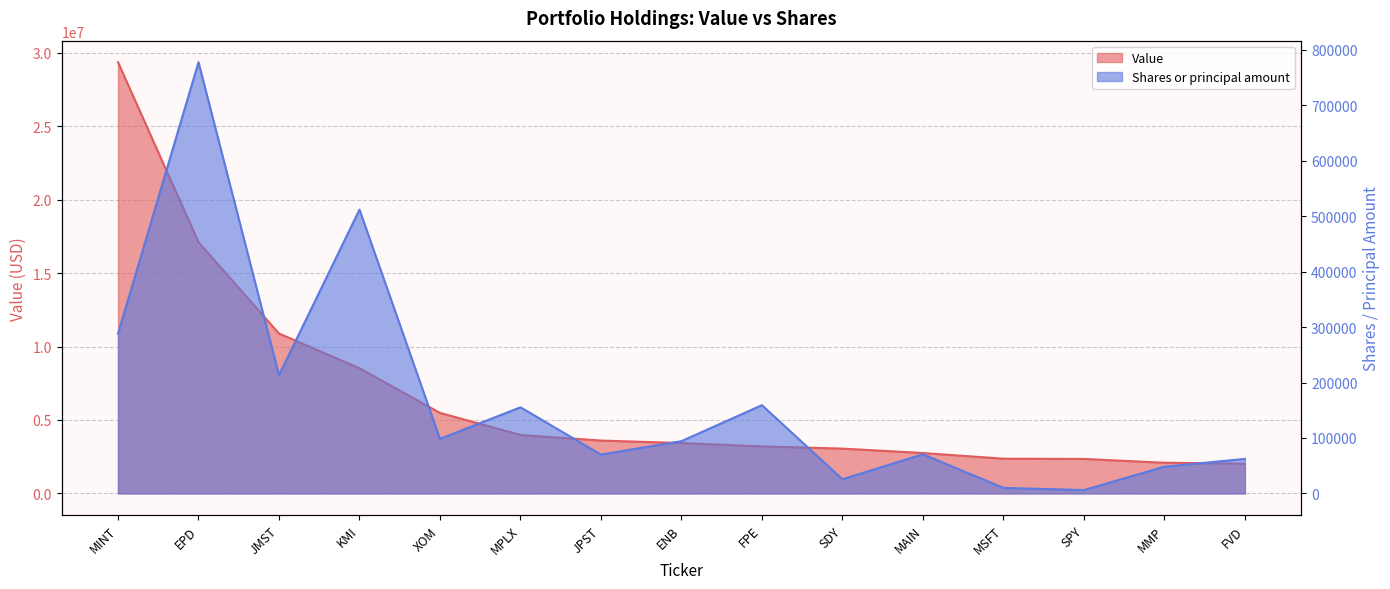

What are all the series names shown in the legend?

Value, Shares or principal amount